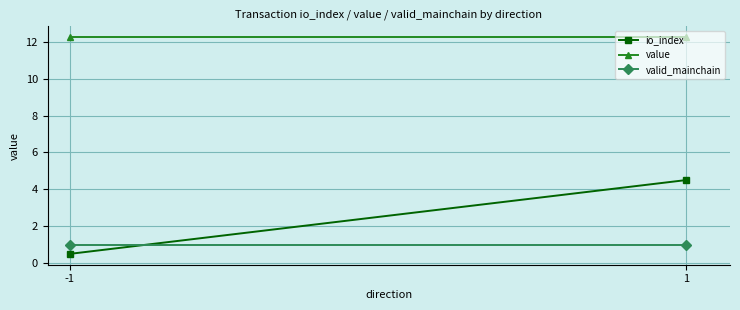

What is the greatest value displayed?

12.2